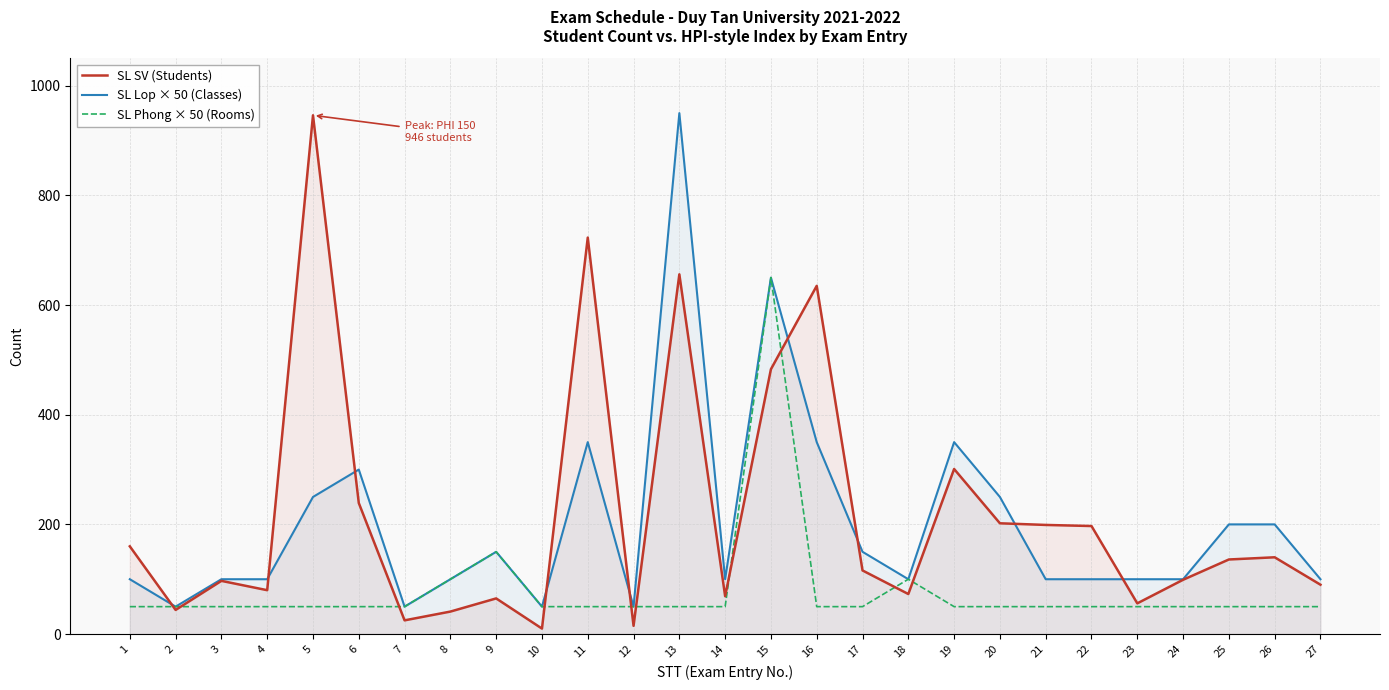

In SL Phong × 50 (Rooms), how many points are higher than both neighbors (excluding endpoints)?

3